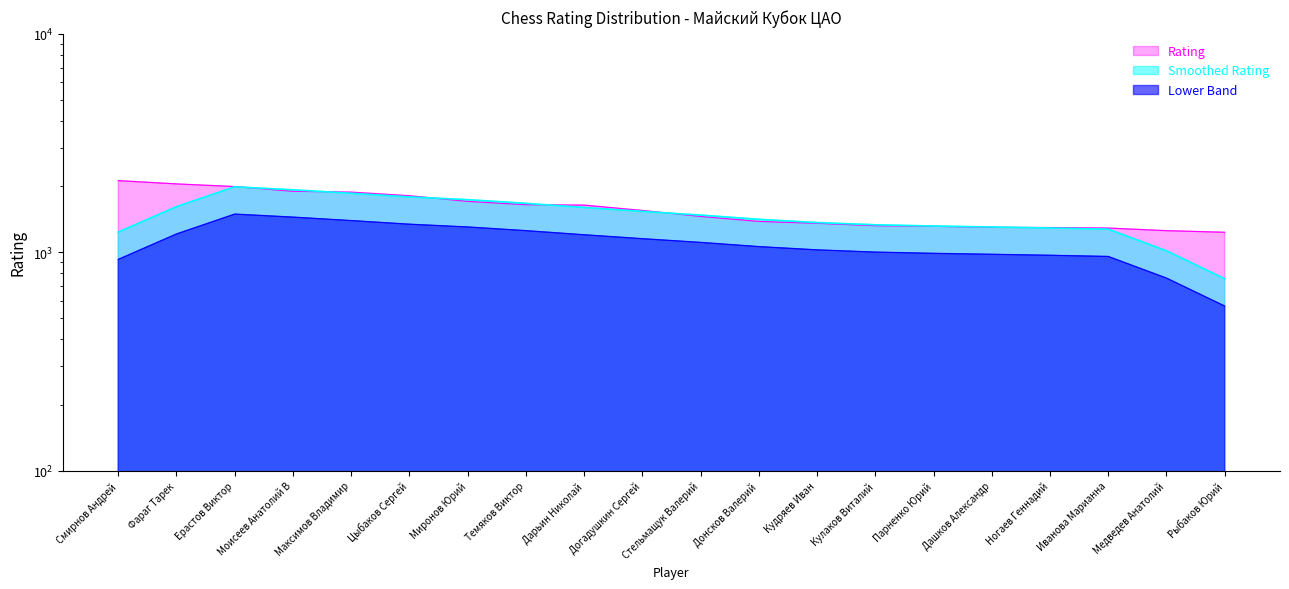

What is the label of the 16th point from the right?

Максимов Владимир